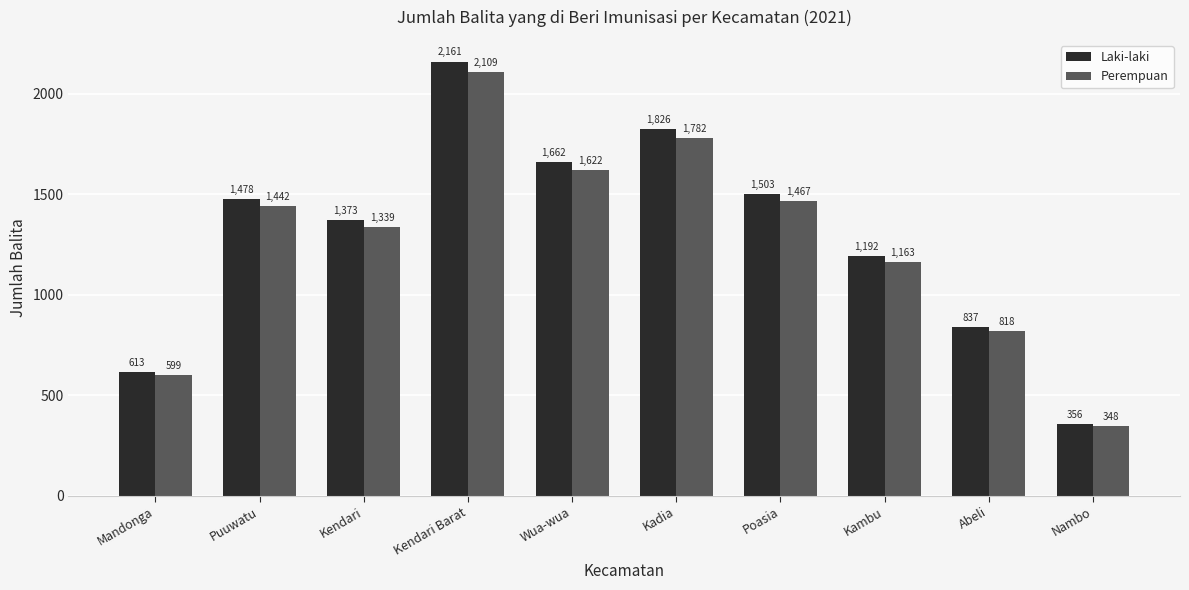

What is the label of the 4th bar from the right?

Poasia